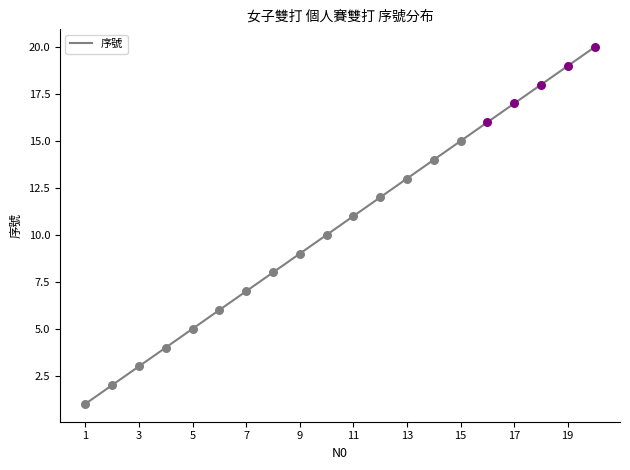

What is the maximum value shown in the chart?

20